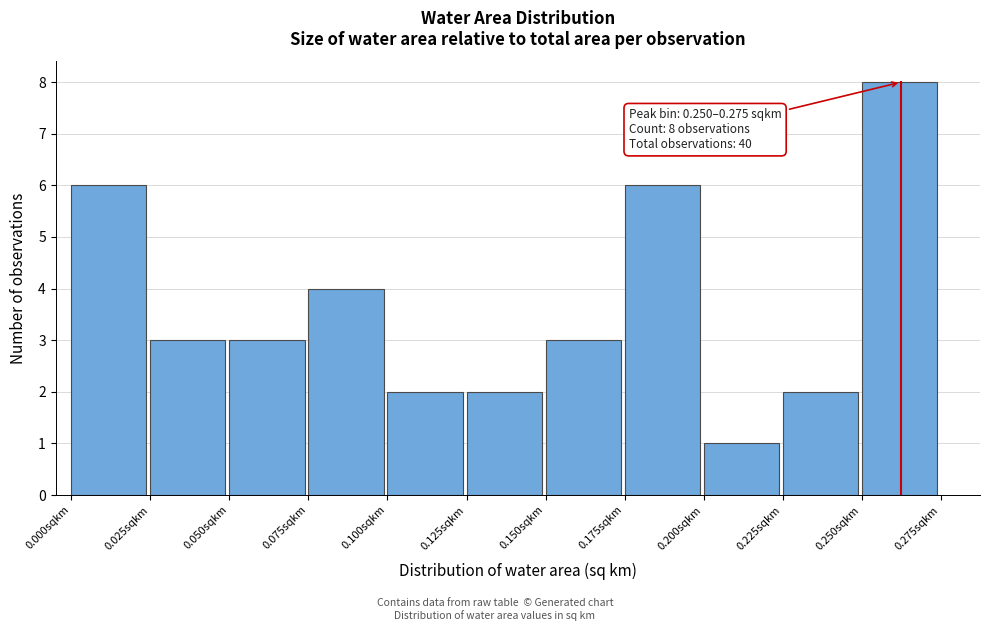

Which range on the x-axis has the tallest bar?

0.250 to 0.275